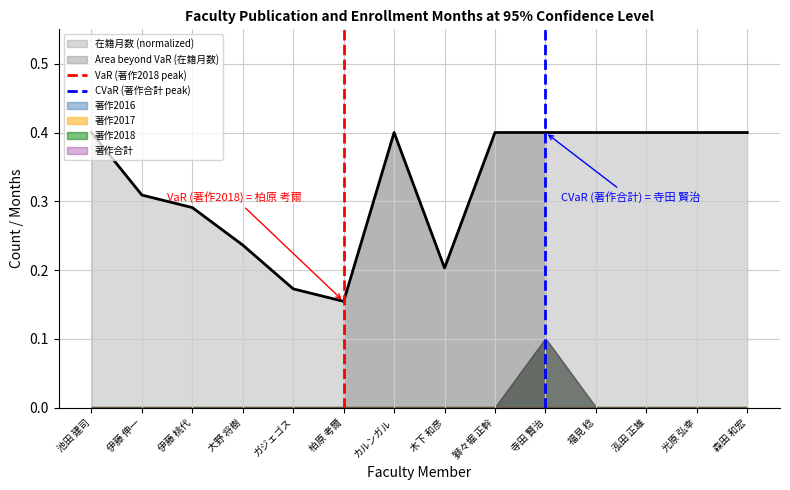

What is the highest value of the CVaR (著作合計 peak) series?

1